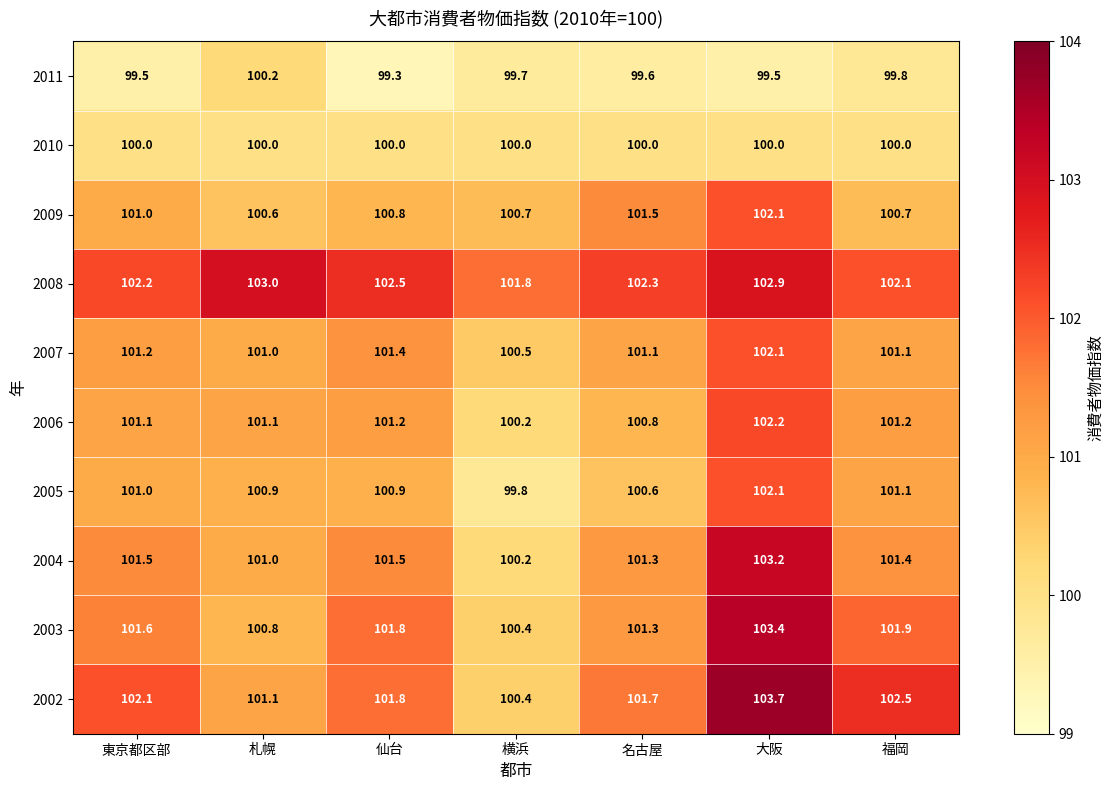

At how many categories does at least one series exceed 102?

6